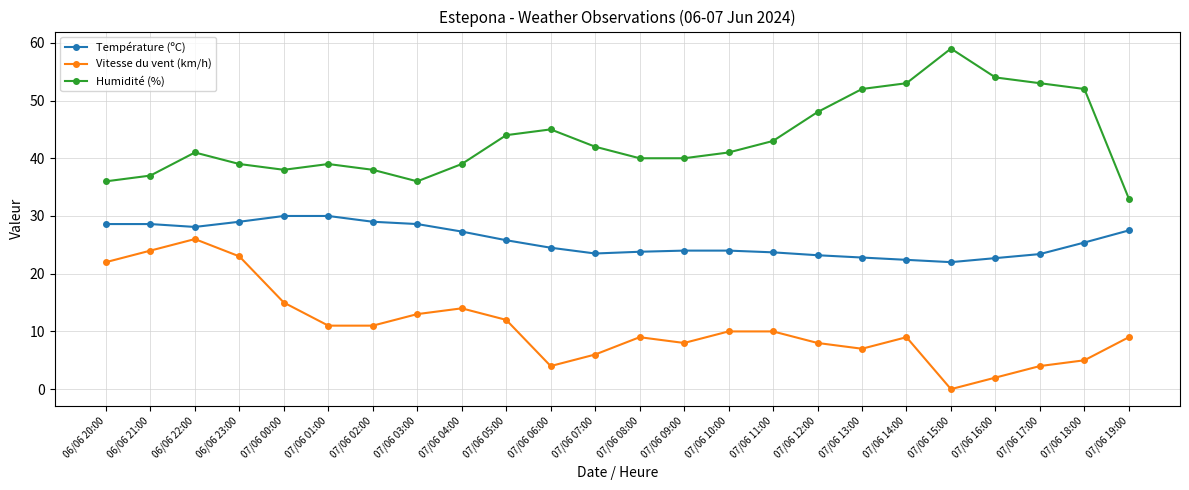

What is the lowest value of the Température (ºC) series?

22.0